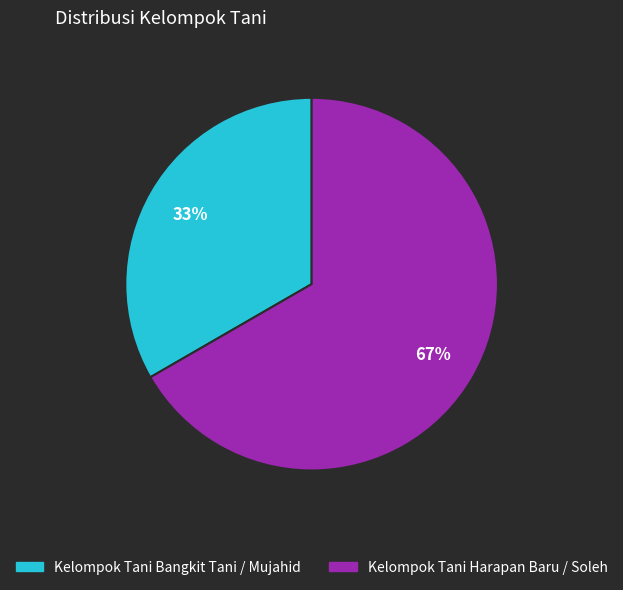

What is the majority slice?

Kelompok Tani Harapan Baru / Soleh